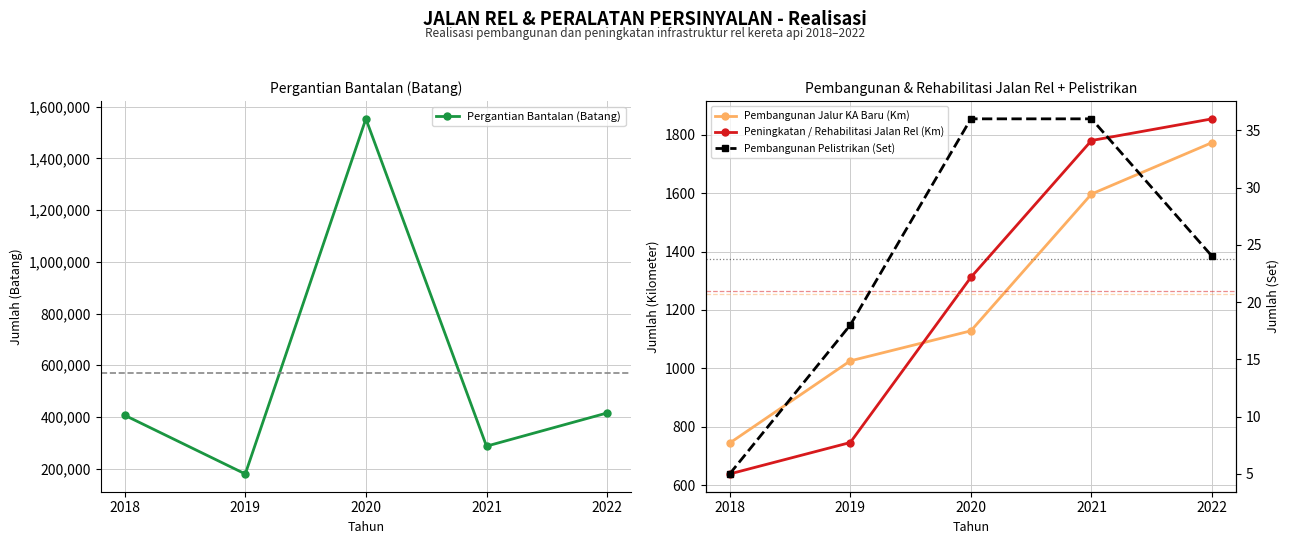

Rank the series at 2022 from highest to lowest value.

Pergantian Bantalan (Batang), Peningkatan / Rehabilitasi Jalan Rel (Km), Pembangunan Jalur KA Baru (Km), Pembangunan Pelistrikan (Set)